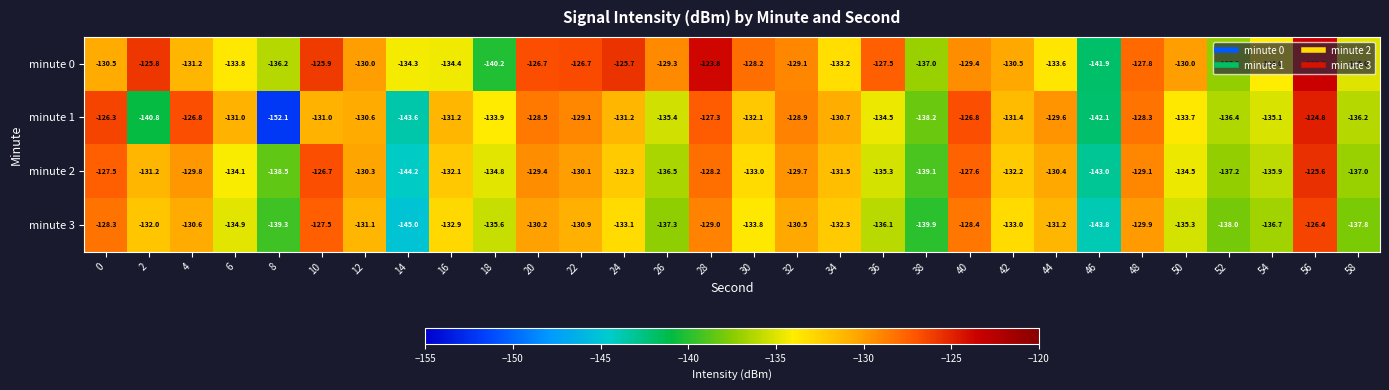

What is the highest value of the minute 3 series?

-126.4